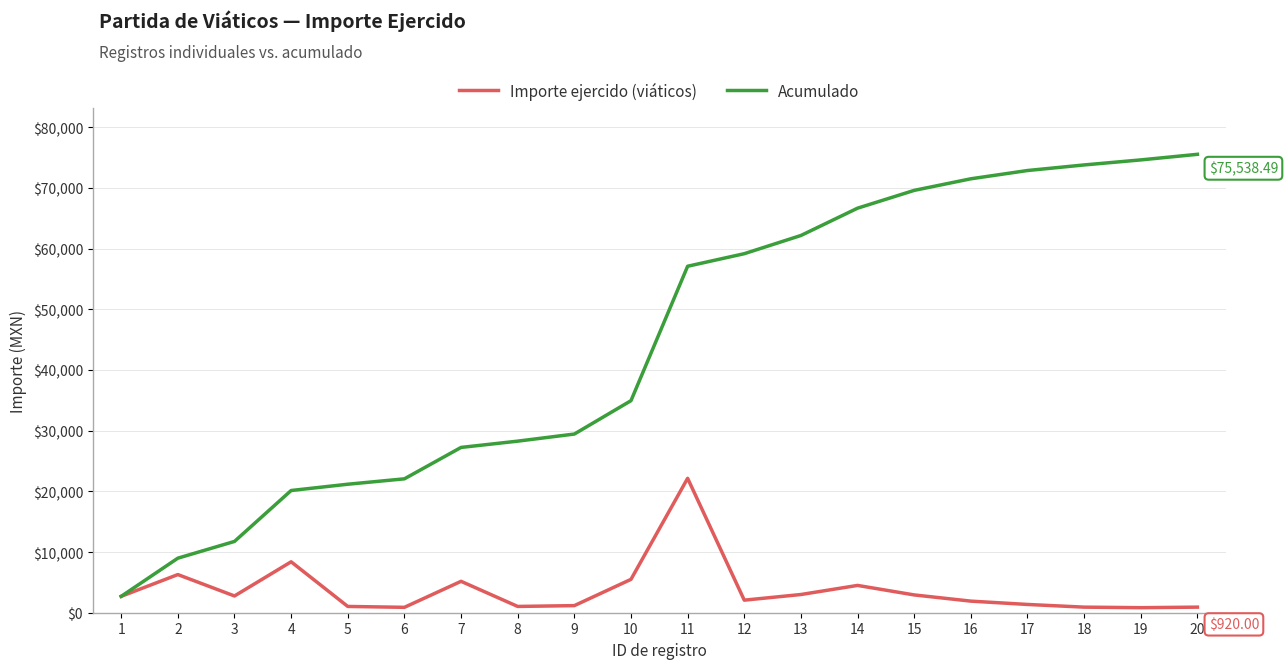

Which category has the highest value in the Importe ejercido (viáticos) series?

11